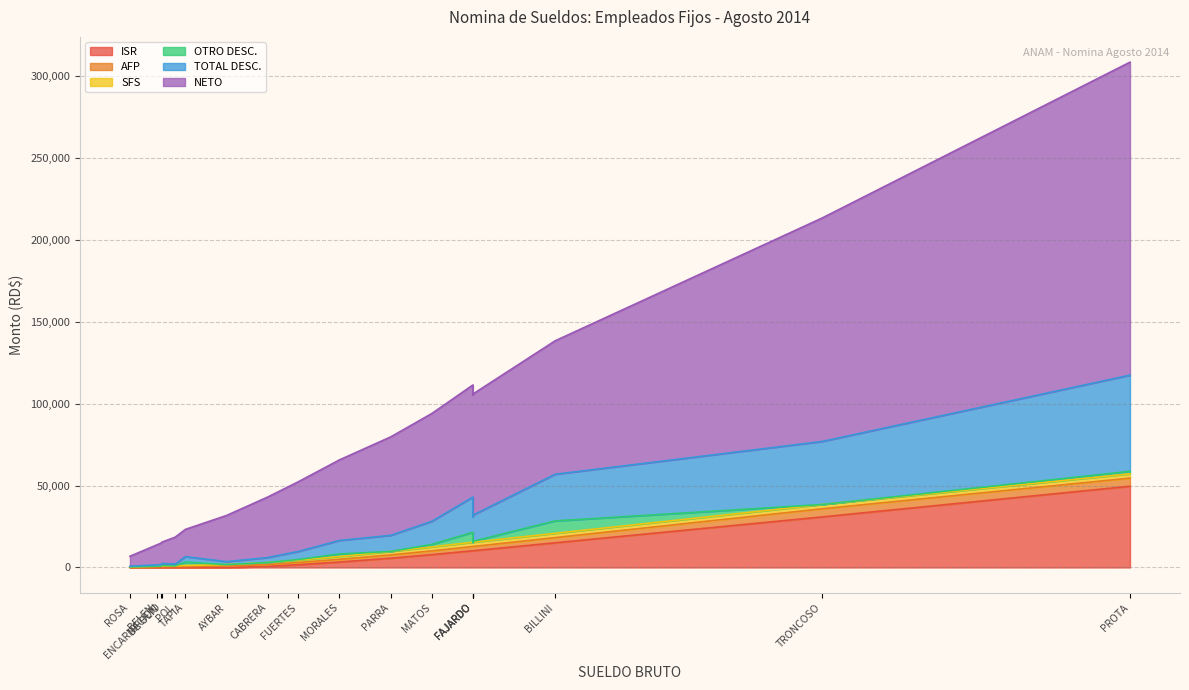

Rank the series by their maximum value, from highest to lowest.

NETO, TOTAL DESC., ISR, OTRO DESC., AFP, SFS